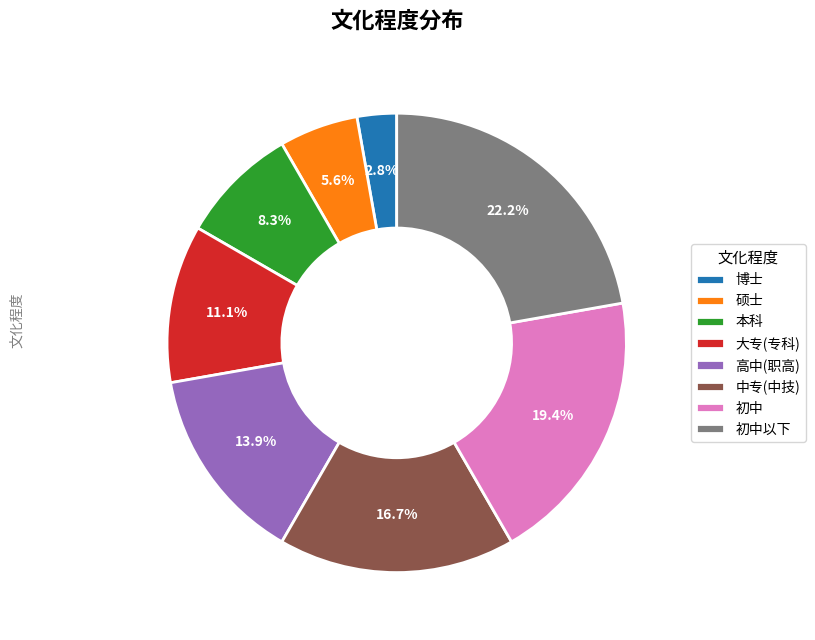

Rank the categories by value from highest to lowest.

初中以下, 初中, 中专(中技), 高中(职高), 大专(专科), 本科, 硕士, 博士